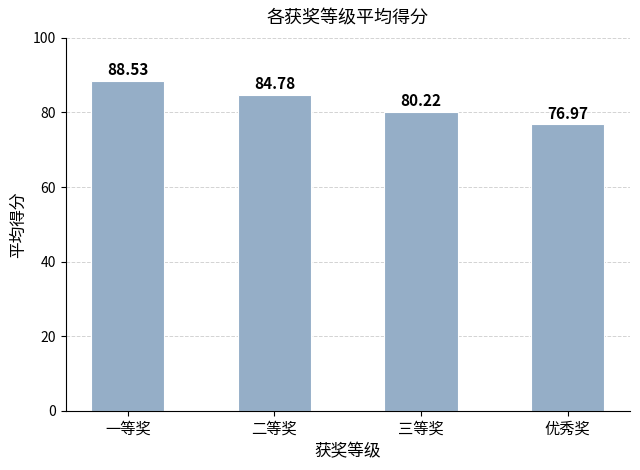

What is the sum of all values?

330.5